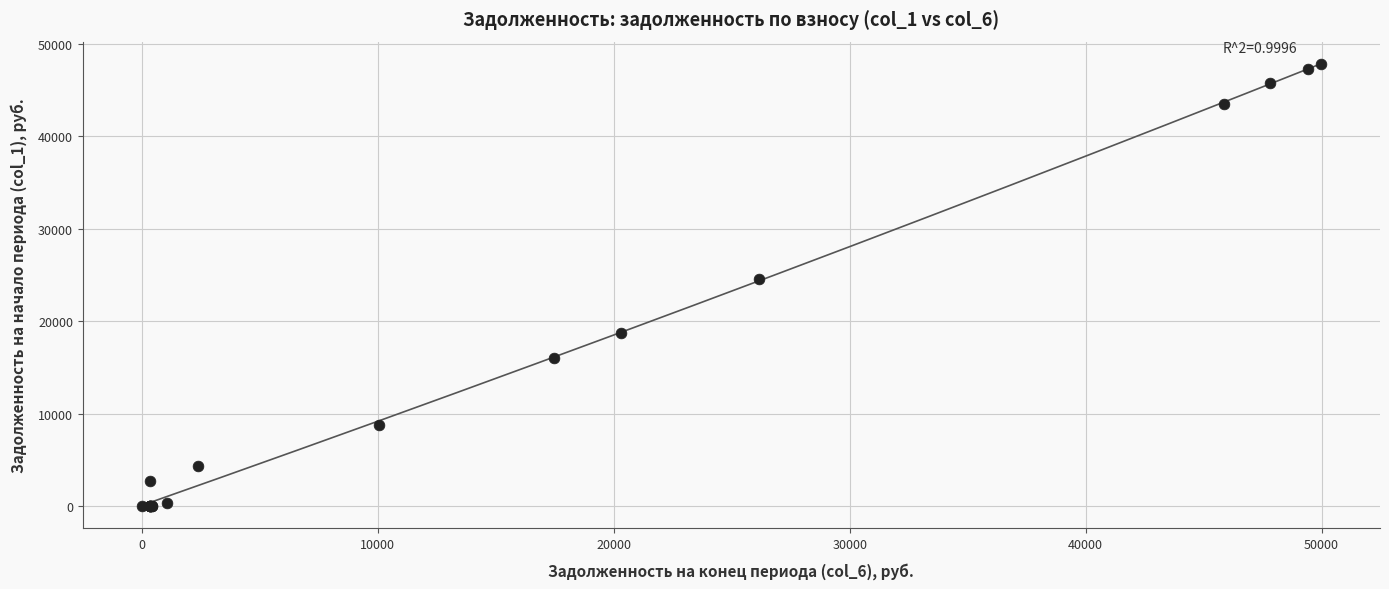

What Y value in the scatter plot is closest to 23925?

24538.0